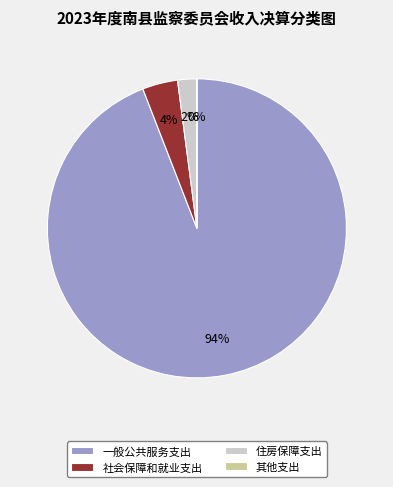

The 一般公共服务支出 slice represents 94% of the pie. True or false?

True